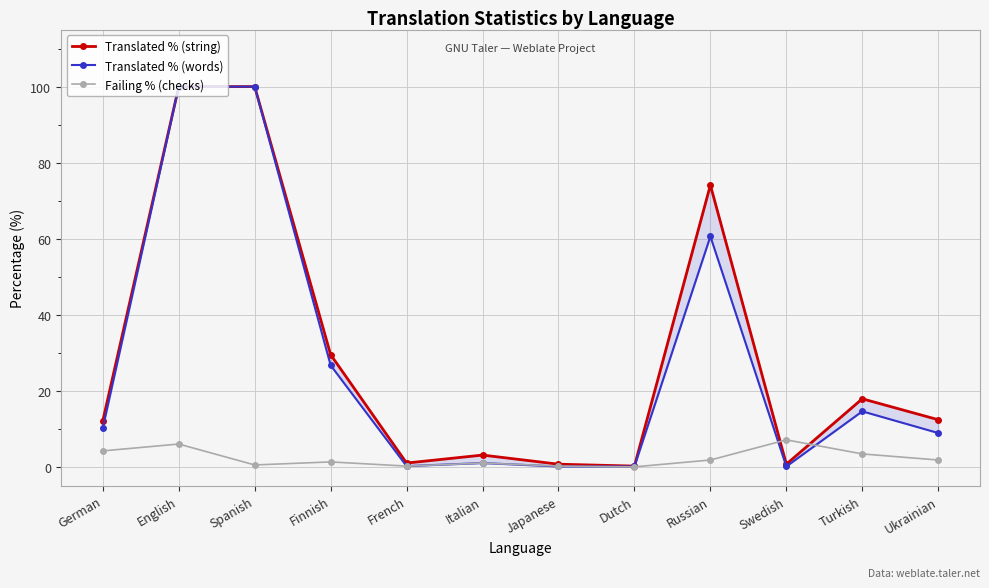

At which label does Failing % (checks) first exceed 1?

German